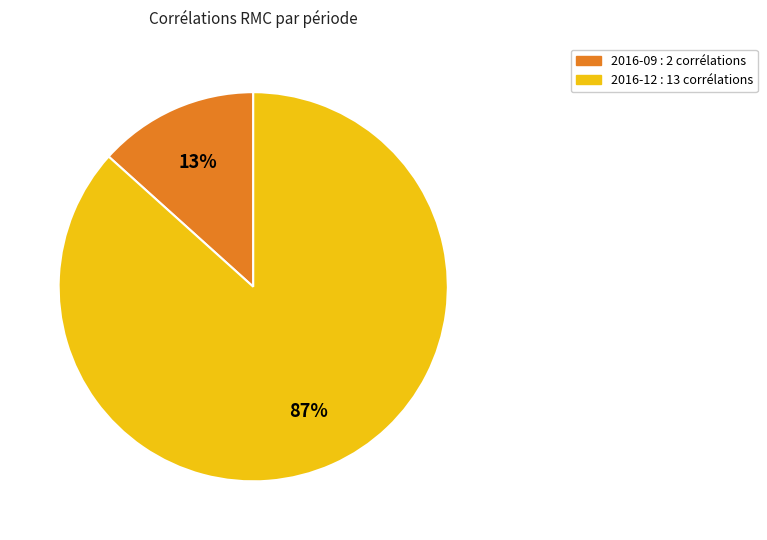

To the nearest percent, what is the average slice percentage?

50%